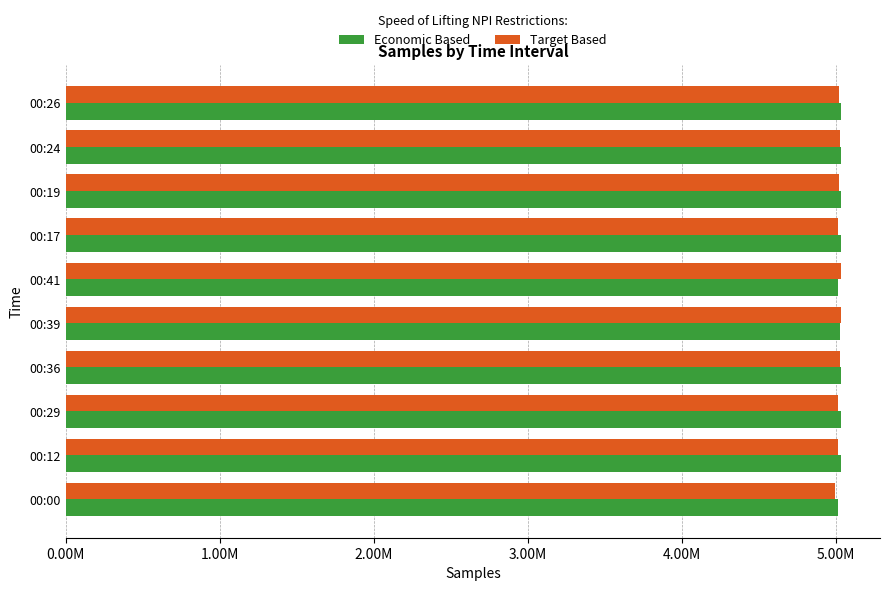

What are all the series names shown in the legend?

Economic Based, Target Based